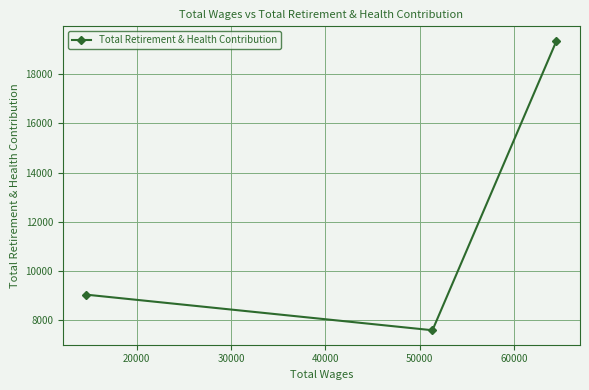

What is the maximum value shown in the chart?

19366